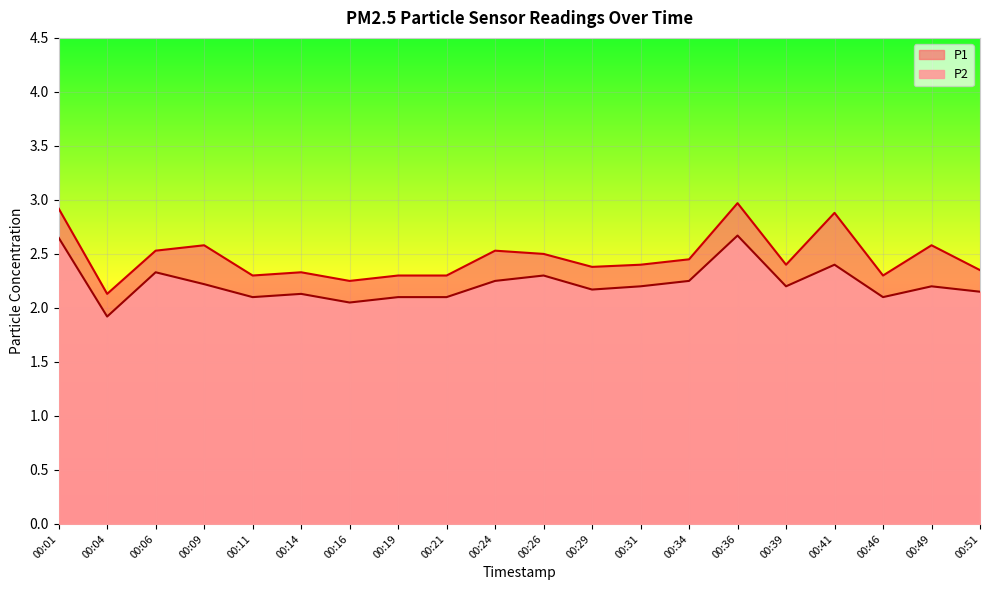

What is the highest value of the P2 series?

2.7